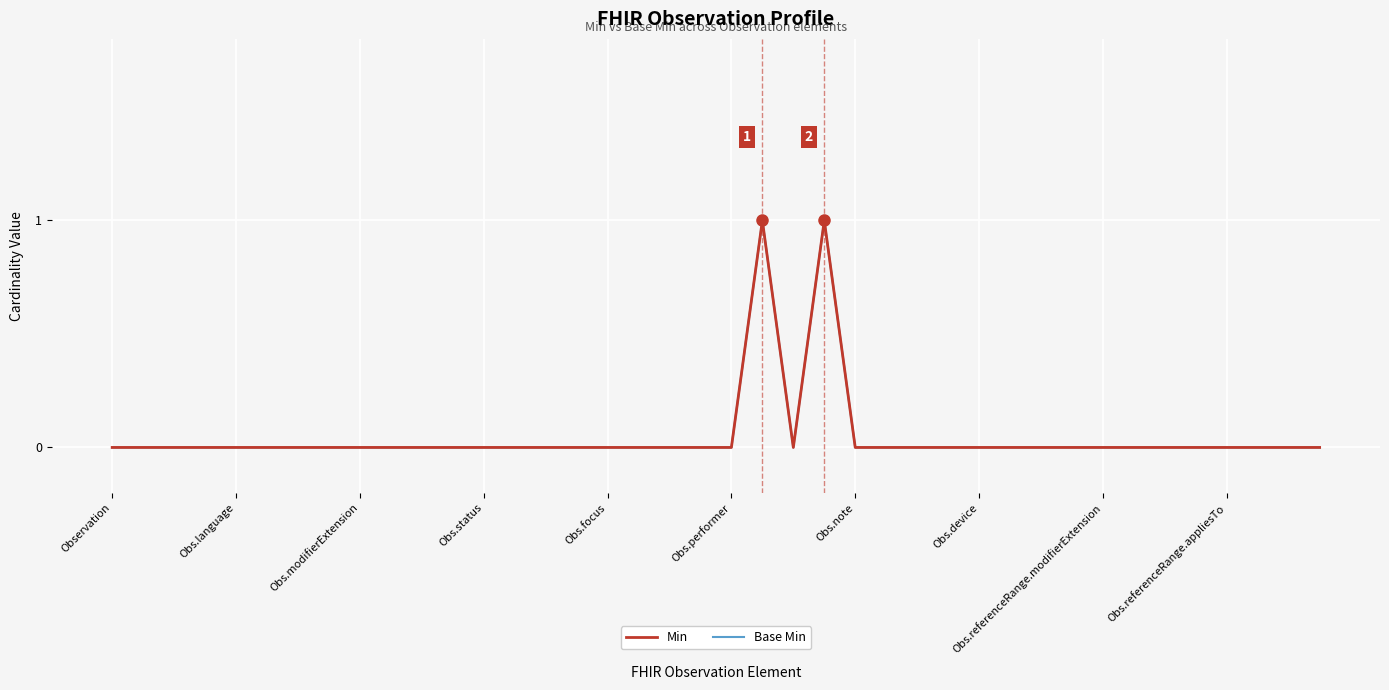

How many interior local peaks does the Min series have?

2